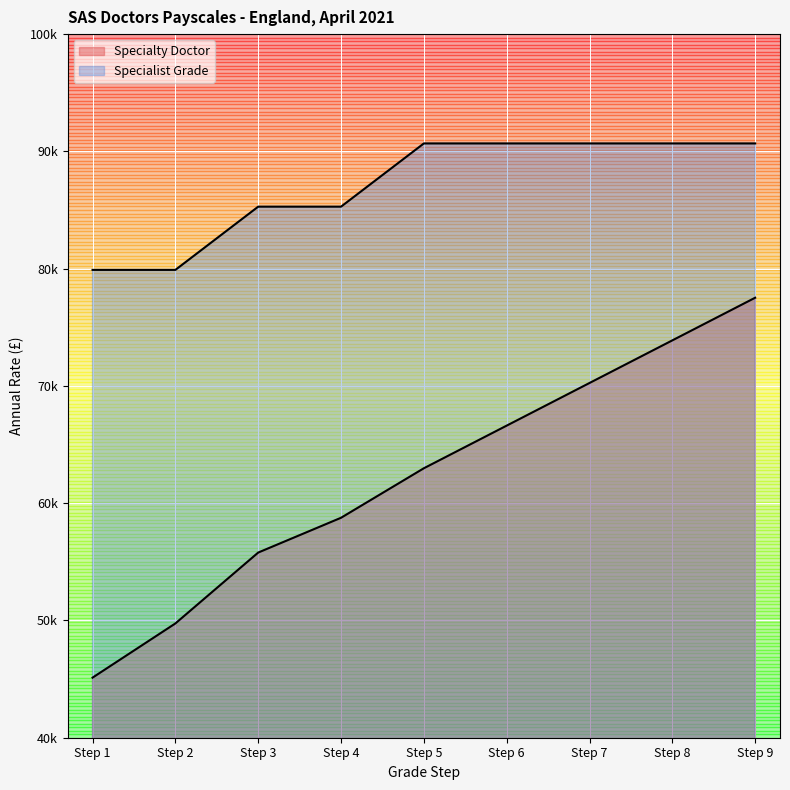

What is the smallest value displayed?

45124